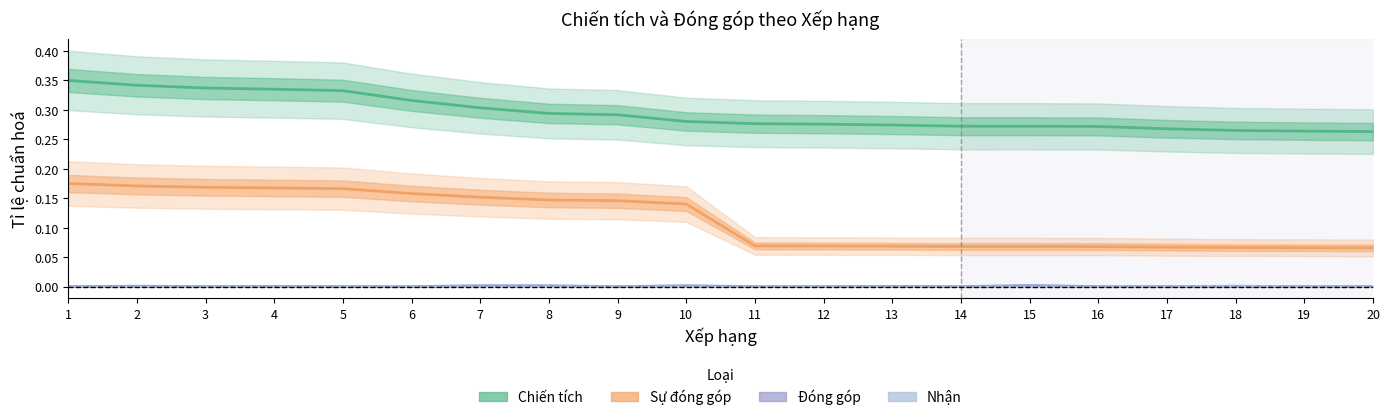

Reading left to right, extract all data points from this chart.

Chiến tích: 1=0.3	2=0.3	3=0.3	4=0.3	5=0.3	6=0.3	7=0.3	8=0.3	9=0.3	10=0.3	11=0.3	12=0.3	13=0.3	14=0.3	15=0.3	16=0.3	17=0.3	18=0.3	19=0.3	20=0.3
Sự đóng góp: 1=0.2	2=0.2	3=0.2	4=0.2	5=0.2	6=0.2	7=0.2	8=0.1	9=0.1	10=0.1	11=0.1	12=0.1	13=0.1	14=0.1	15=0.1	16=0.1	17=0.1	18=0.1	19=0.1	20=0.1
Đóng góp: 1=0.0	2=0.0	3=0.0	4=0.0	5=0.0	6=0.0	7=0.0	8=0.0	9=0.0	10=0.0	11=0.0	12=0.0	13=0.0	14=0.0	15=0.0	16=0.0	17=0.0	18=0.0	19=0.0	20=0.0
Nhận: 1=0.0	2=0.0	3=0.0	4=0.0	5=0.0	6=0.0	7=0.0	8=0.0	9=0.0	10=0.0	11=0.0	12=0.0	13=0.0	14=0.0	15=0.0	16=0.0	17=0.0	18=0.0	19=0.0	20=0.0